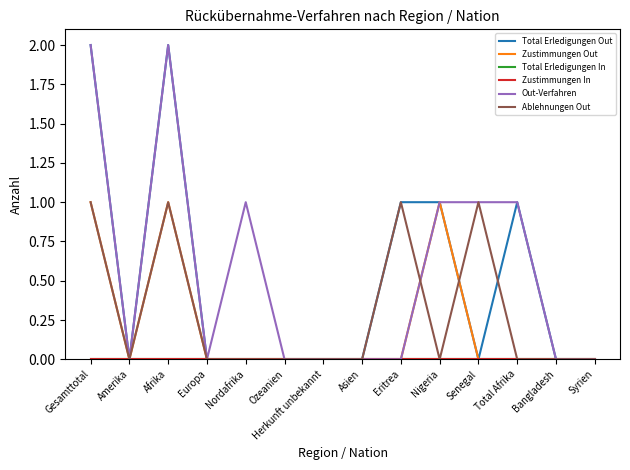

Reading right to left, transcribe all the data shown in this chart.

Total Erledigungen Out: Syrien=0	Bangladesh=0	Total Afrika=1	Senegal=0	Nigeria=1	Eritrea=1	Asien=0	Herkunft unbekannt=0	Ozeanien=0	Nordafrika=0	Europa=0	Afrika=2	Amerika=0	Gesamttotal=2
Zustimmungen Out: Syrien=0	Bangladesh=0	Total Afrika=0	Senegal=0	Nigeria=1	Eritrea=0	Asien=0	Herkunft unbekannt=0	Ozeanien=0	Nordafrika=0	Europa=0	Afrika=1	Amerika=0	Gesamttotal=1
Total Erledigungen In: Syrien=0	Bangladesh=0	Total Afrika=0	Senegal=0	Nigeria=0	Eritrea=0	Asien=0	Herkunft unbekannt=0	Ozeanien=0	Nordafrika=0	Europa=0	Afrika=0	Amerika=0	Gesamttotal=0
Zustimmungen In: Syrien=0	Bangladesh=0	Total Afrika=0	Senegal=0	Nigeria=0	Eritrea=0	Asien=0	Herkunft unbekannt=0	Ozeanien=0	Nordafrika=0	Europa=0	Afrika=0	Amerika=0	Gesamttotal=0
Out-Verfahren: Syrien=0	Bangladesh=0	Total Afrika=1	Senegal=1	Nigeria=1	Eritrea=0	Asien=0	Herkunft unbekannt=0	Ozeanien=0	Nordafrika=1	Europa=0	Afrika=2	Amerika=0	Gesamttotal=2
Ablehnungen Out: Syrien=0	Bangladesh=0	Total Afrika=0	Senegal=1	Nigeria=0	Eritrea=1	Asien=0	Herkunft unbekannt=0	Ozeanien=0	Nordafrika=0	Europa=0	Afrika=1	Amerika=0	Gesamttotal=1